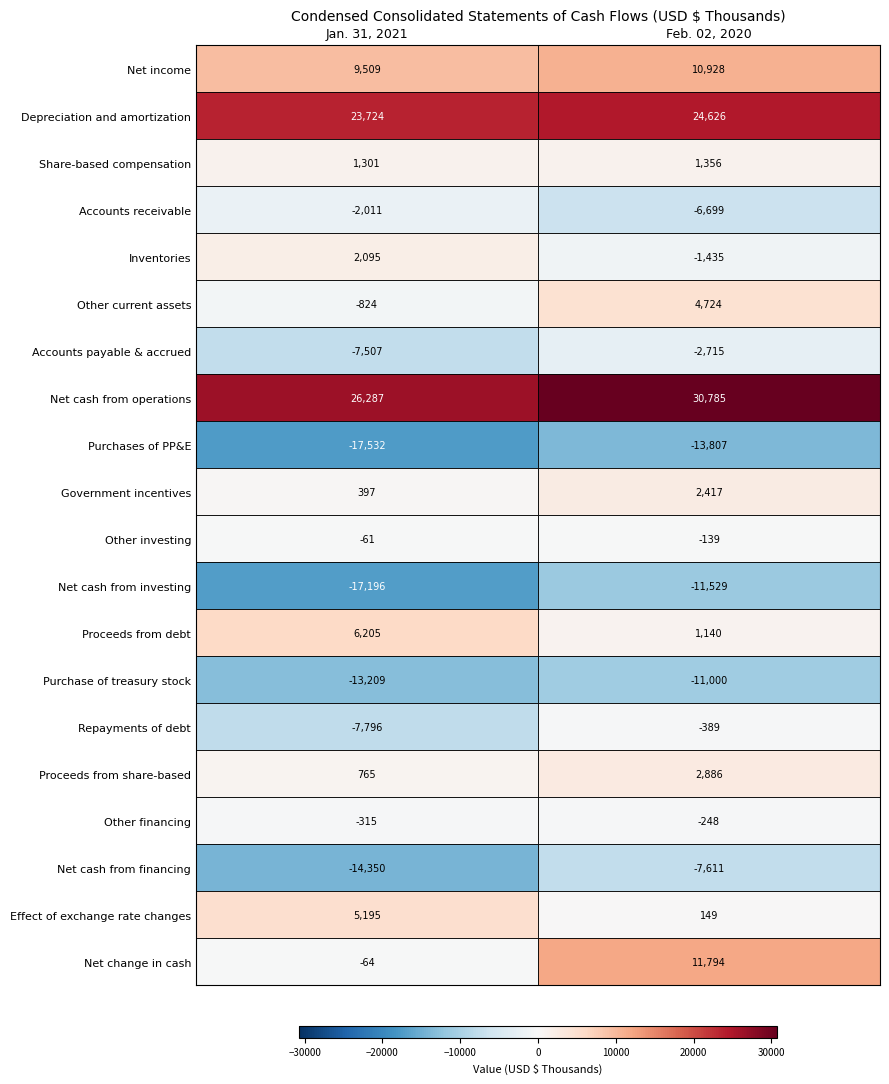

What is the difference between the maximum and minimum values in the Net change in cash series?

11858